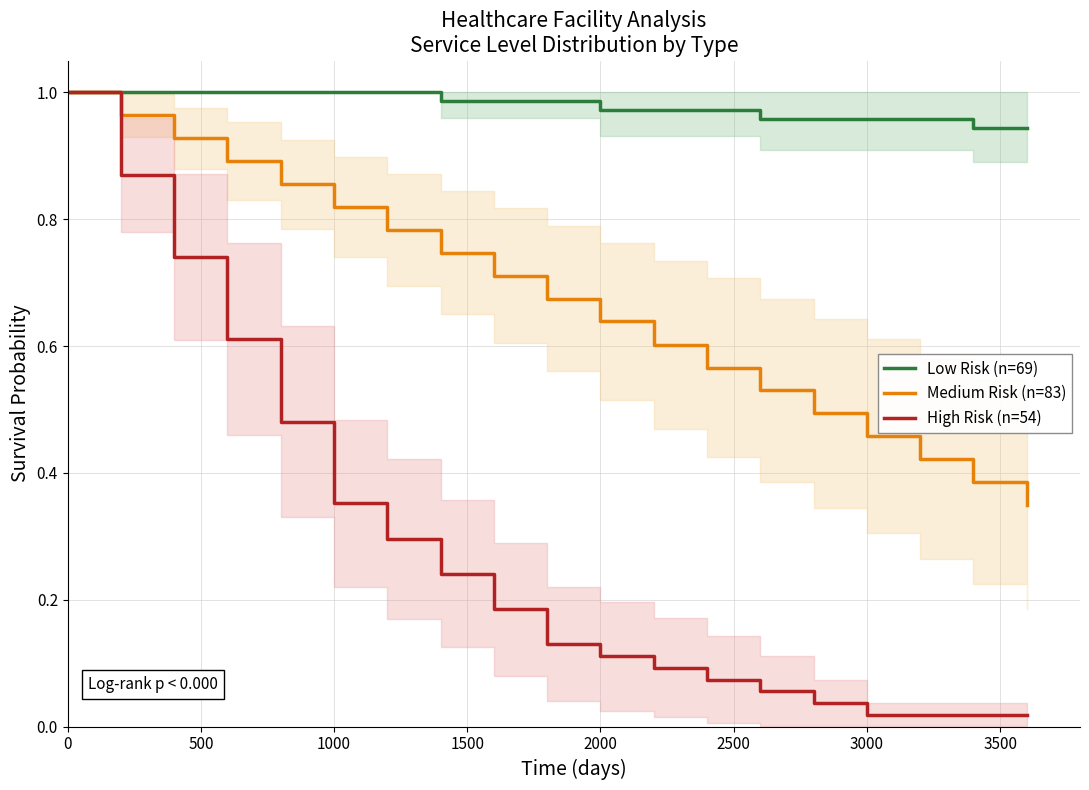

What is the sum of all High Risk (n=54) values?

5.4